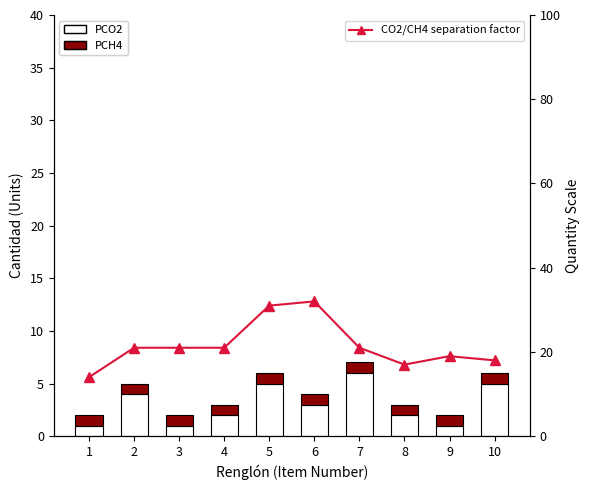

Is the value of CO2/CH4 separation factor at 7 greater than the value of PCO2 at 3?

Yes